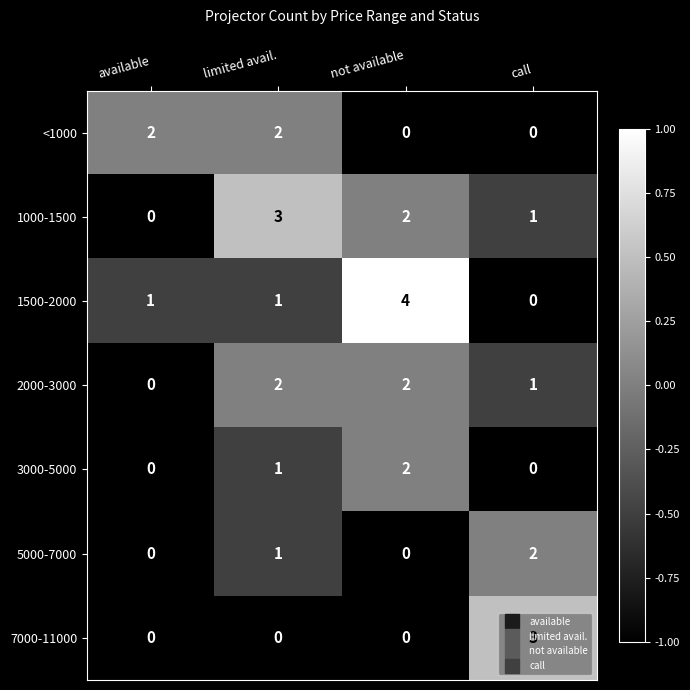

Is it true that <1000 equals 1 at available?

False